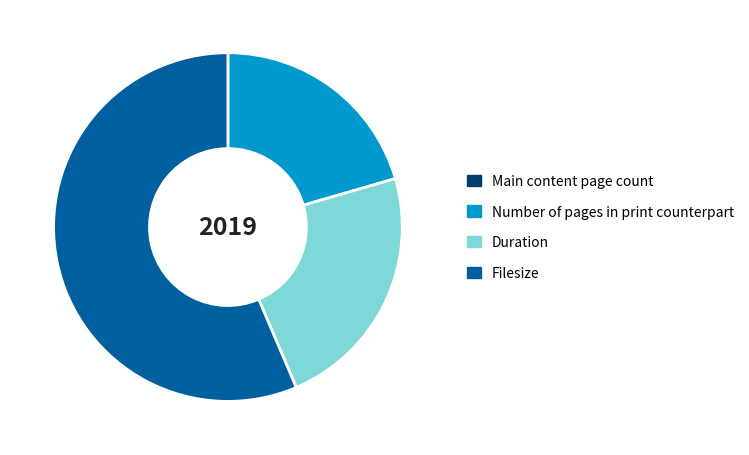

Do Duration and Number of pages in print counterpart together represent more than half of the pie?

No